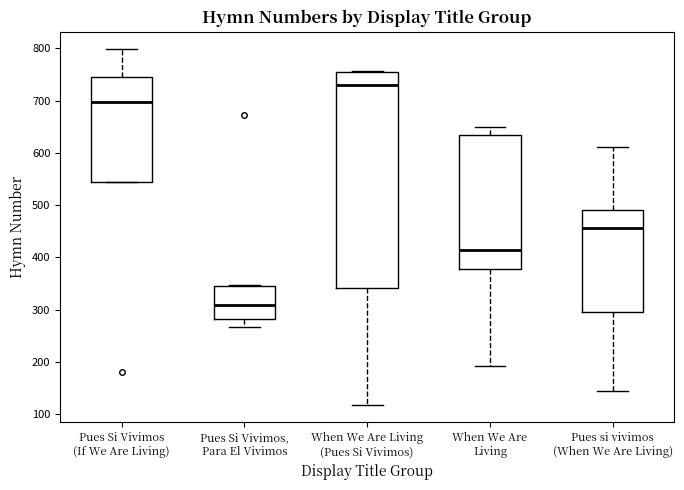

Reading left to right, read every box against the y-axis: the position of its median line, the range the box covers, and the ends of its whiskers. The values are not printed on the chart, so give them approximately, as read against the axis.

Pues Si Vivimos (If We Are Living): median 700, box 540 to 740, whiskers 540 to 800
Pues Si Vivimos, Para El Vivimos: median 310, box 280 to 350, whiskers 270 to 350
When We Are Living (Pues Si Vivimos): median 730, box 340 to 750, whiskers 120 to 760
When We Are Living: median 420, box 380 to 630, whiskers 190 to 650
Pues si vivimos (When We Are Living): median 460, box 300 to 490, whiskers 150 to 610